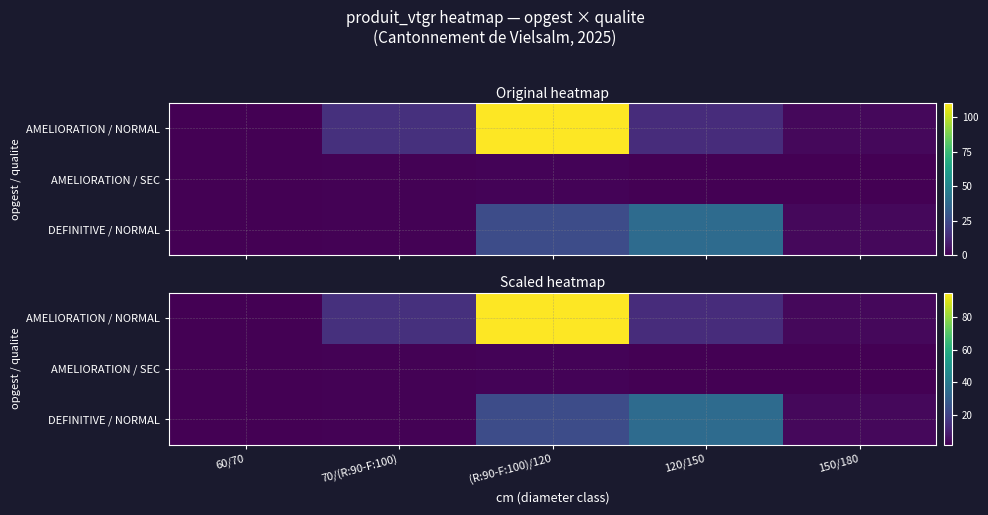

True or false: DEFINITIVE / NORMAL has a value of 3.6 at 150/180.

True